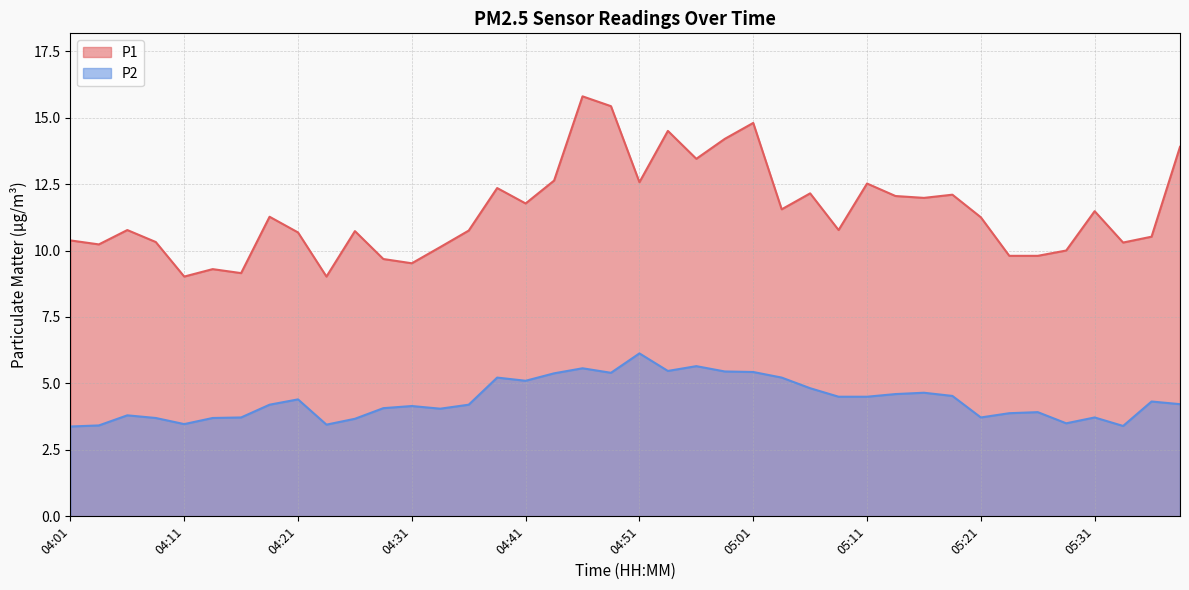

At which category does P2 reach its first local peak?

04:06